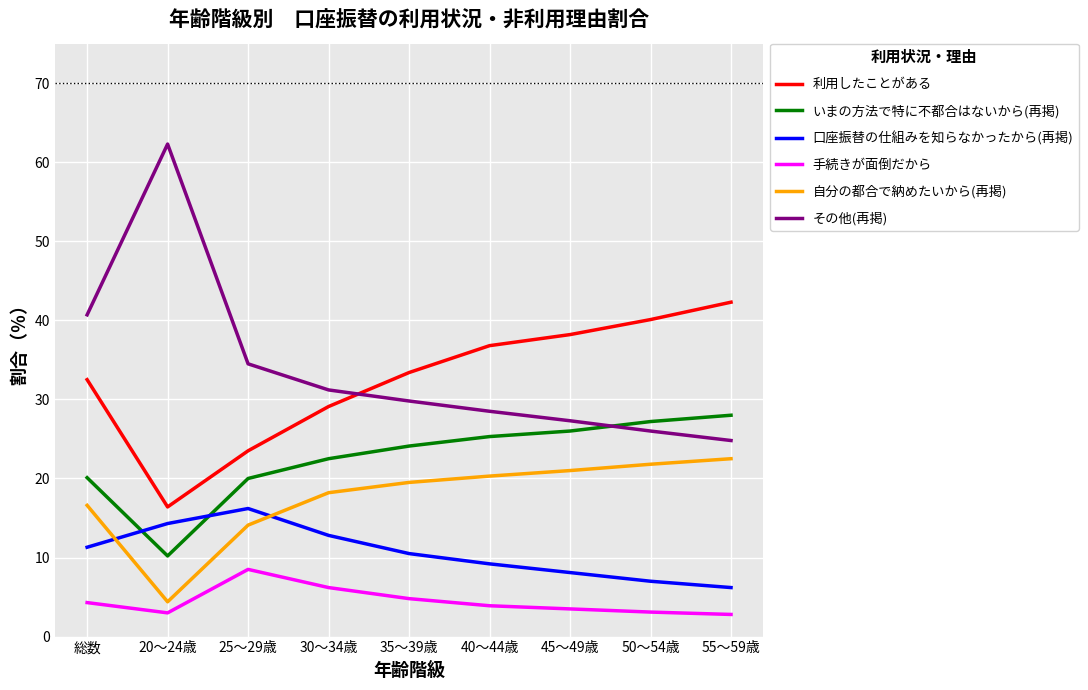

What position from the left is 55～59歳?

9